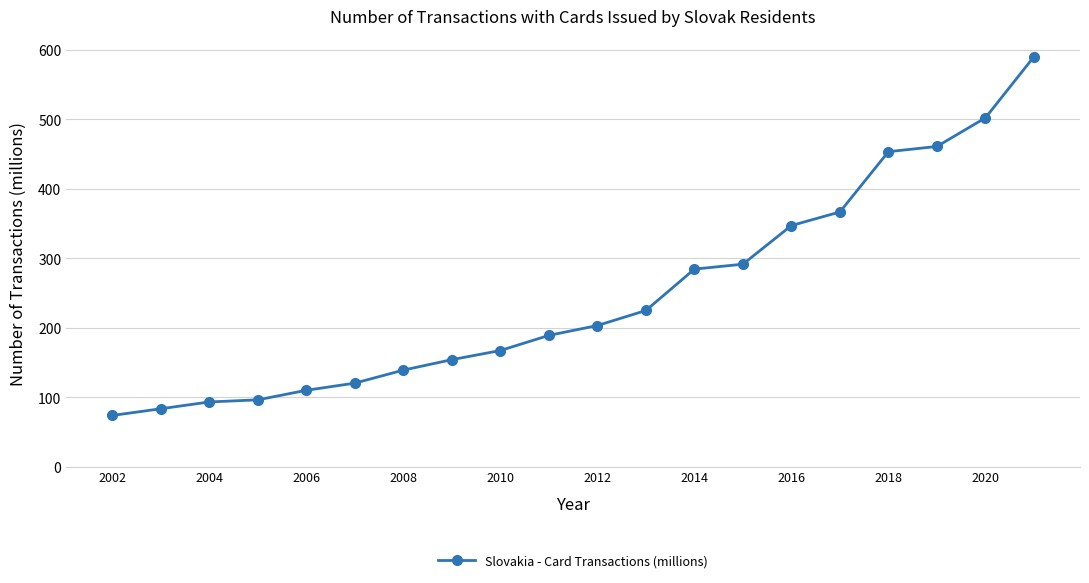

What is the maximum value shown in the chart?

589.9